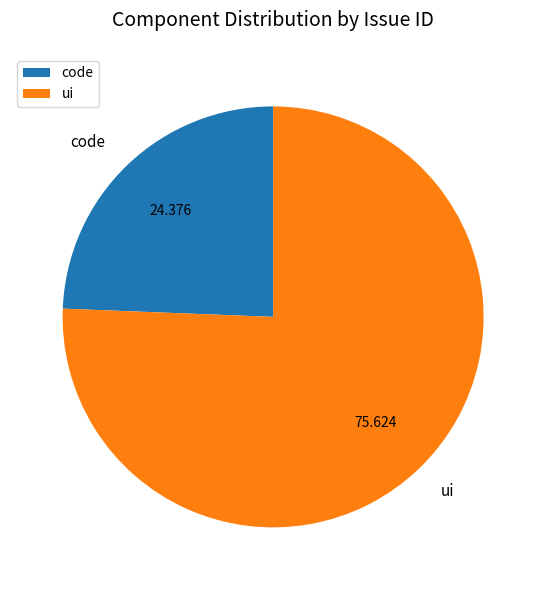

Is it true that code is 38% of the pie?

False